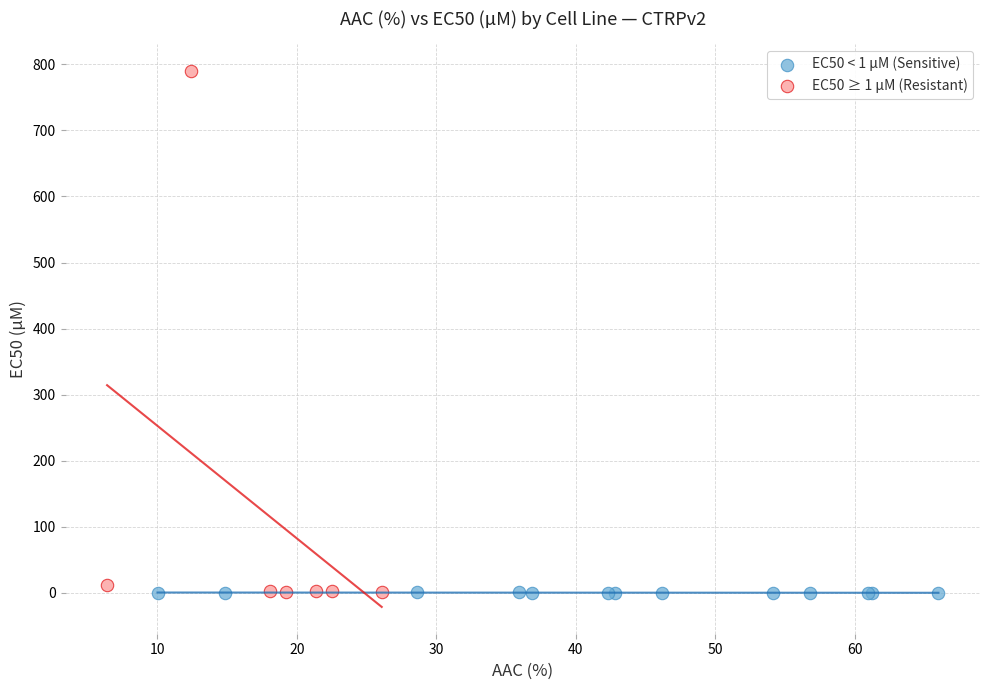

Which series has the widest spread of Y values?

EC50 ≥ 1 µM (Resistant)